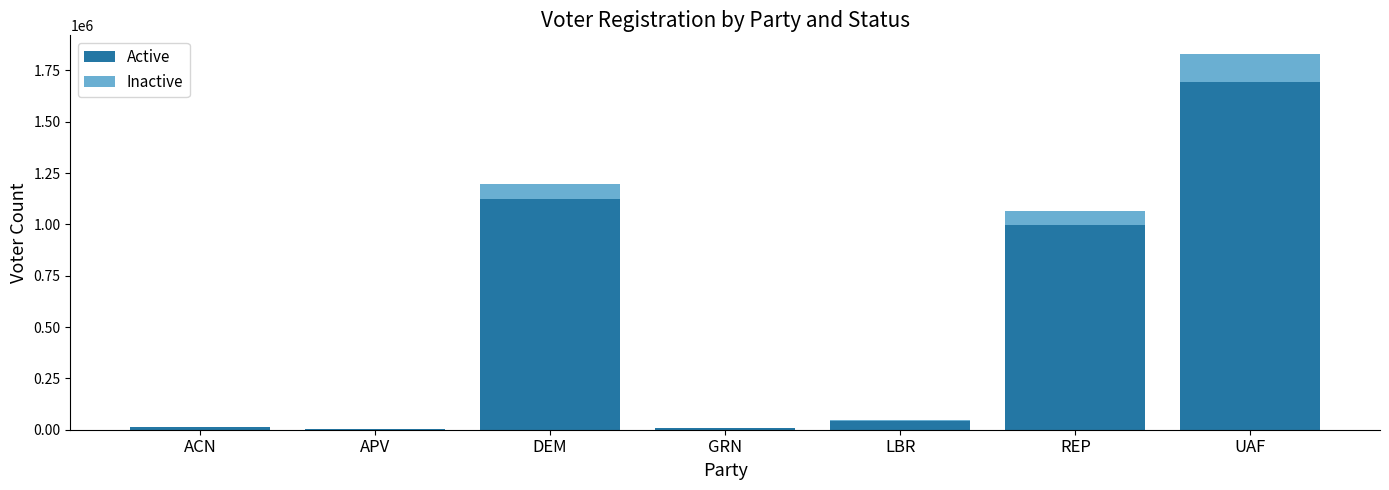

True or false: Active has a value of 1125527 at DEM.

True